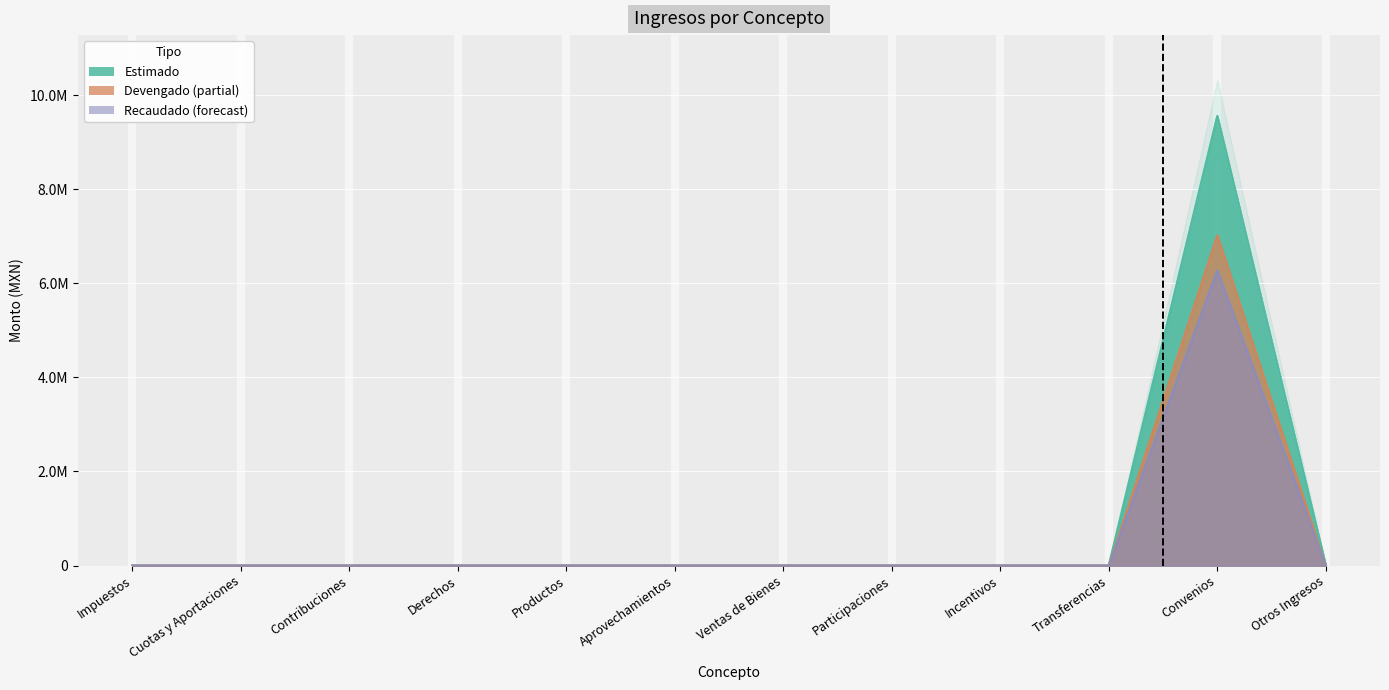

What is the difference between the RECAUDADO values at Convenios and Productos?

6277352.0